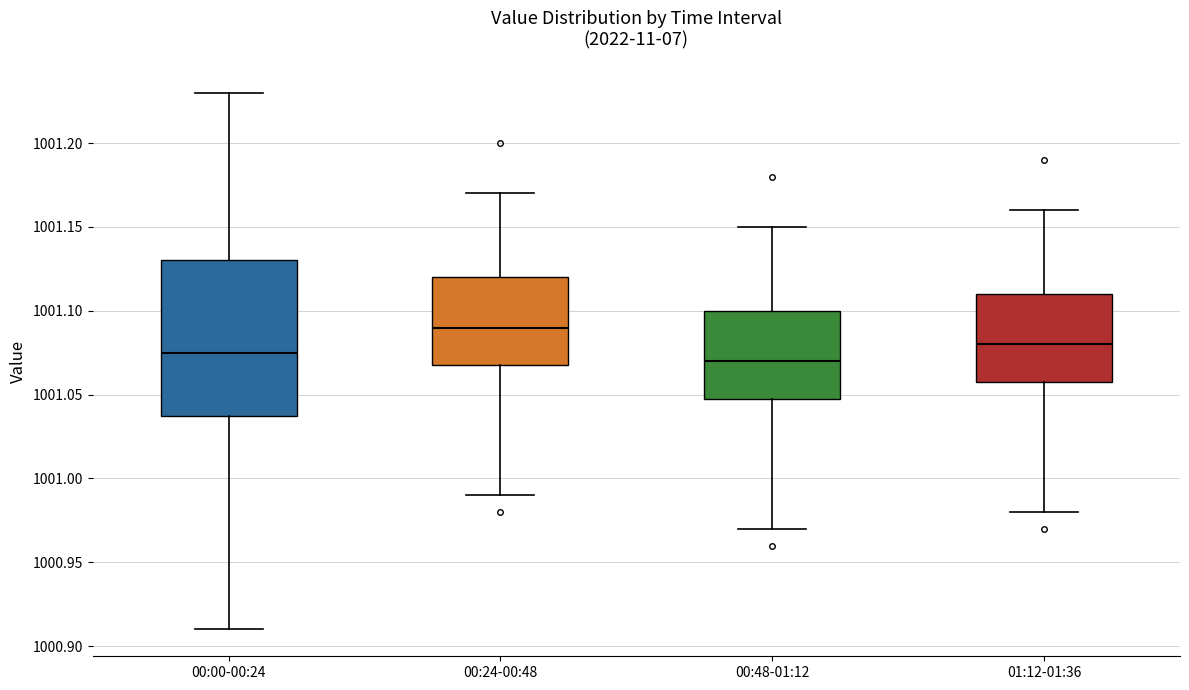

Which box is the tallest, from its lower edge to its upper edge?

00:00-00:24